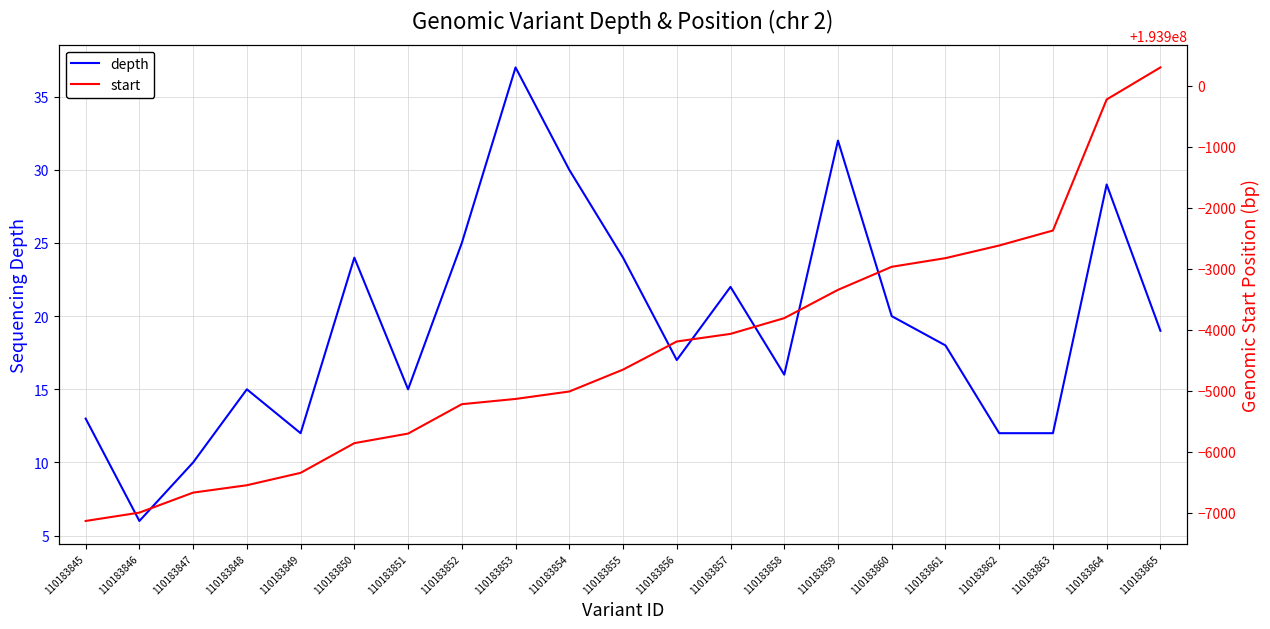

Reading left to right, what are all the values shown in this chart?

depth: 13	6	10	15	12	24	15	25	37	30	24	17	22	16	32	20	18	12	12	29	19
start: 193892863	193893000	193893328	193893449	193893652	193894139	193894296	193894778	193894864	193894986	193895345	193895806	193895931	193896189	193896653	193897031	193897173	193897380	193897626	193899775	193900300